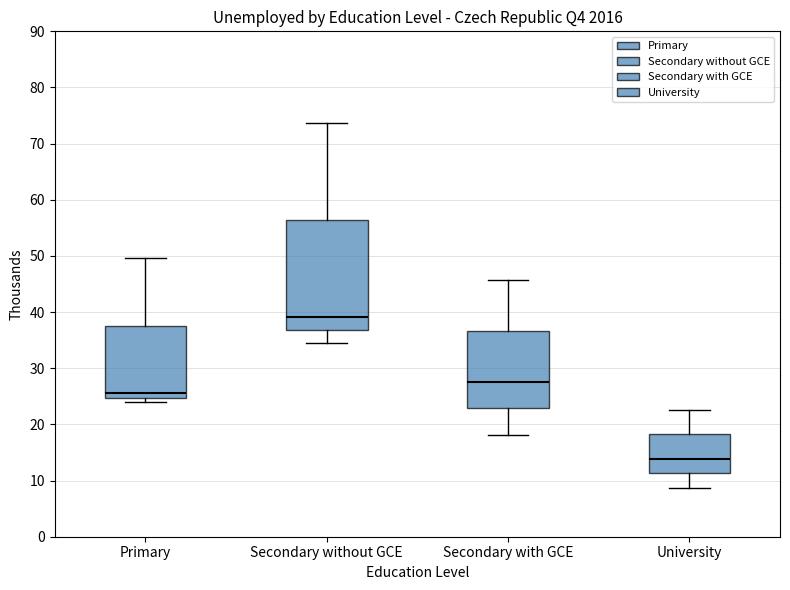

Reading left to right, read every box against the y-axis: the position of its median line, the range the box covers, and the ends of its whiskers. The values are not printed on the chart, so give them approximately, as read against the axis.

Primary: median 26, box 25 to 38, whiskers 24 to 50
Secondary without GCE: median 39, box 37 to 56, whiskers 35 to 74
Secondary with GCE: median 28, box 23 to 37, whiskers 18 to 46
University: median 14, box 11 to 18, whiskers 9 to 23